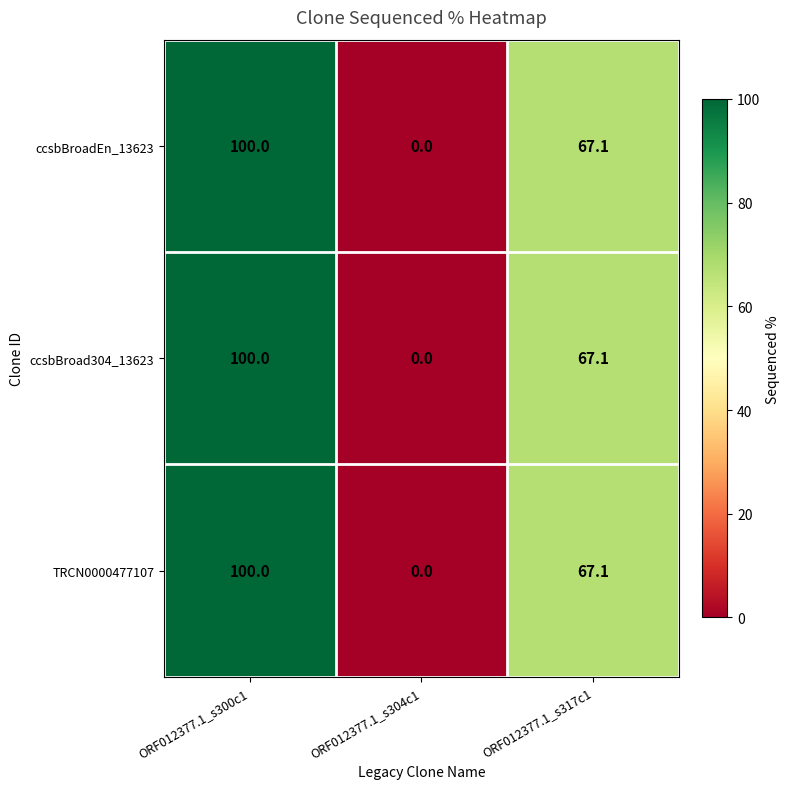

What is the total value across all series at ORF012377.1_s300c1?

300.0